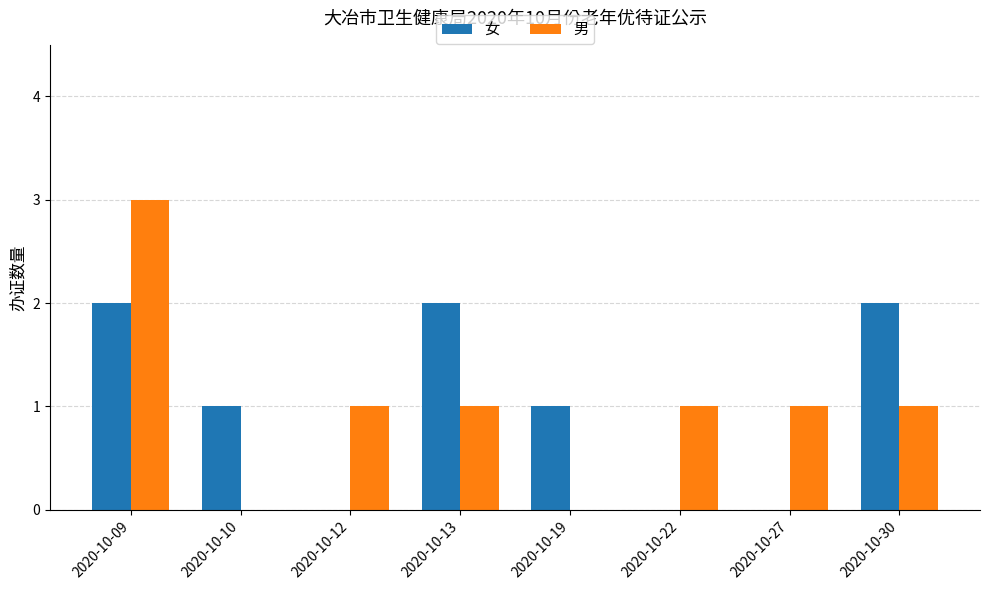

Which series changed the most between 2020-10-09 and 2020-10-30?

男